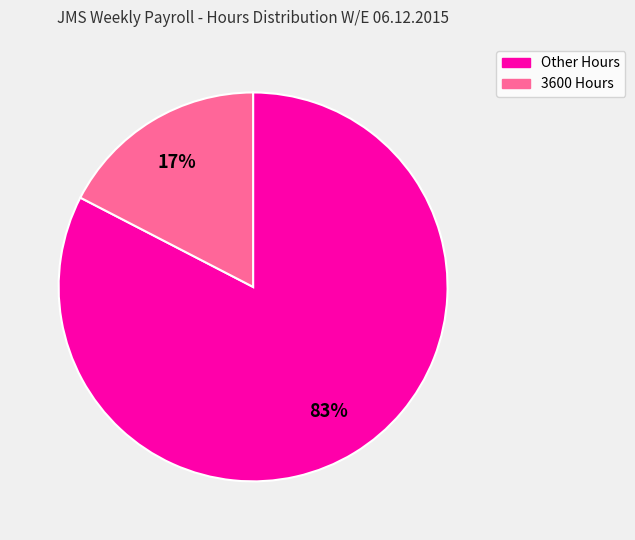

To the nearest percent, what percentage of the pie is Other Hours?

83%